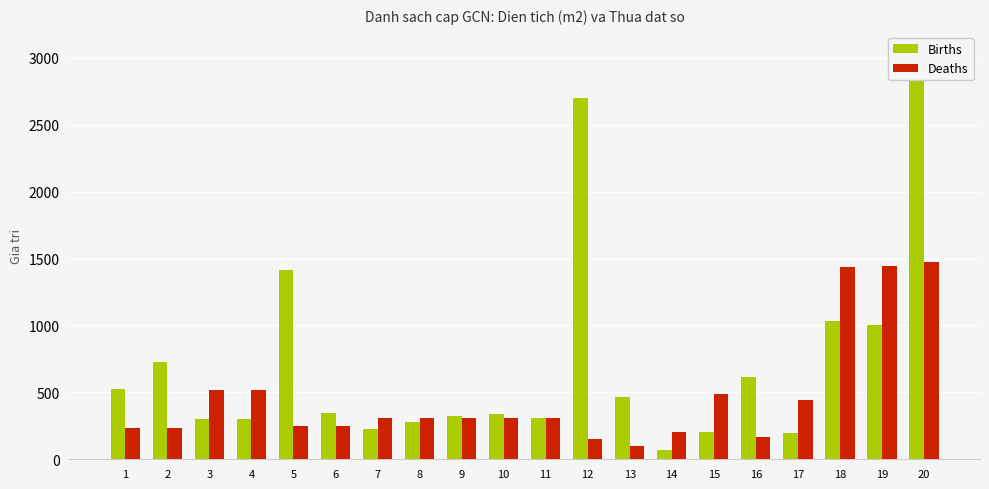

Is it true that Births equals 281.1 at 8?

True